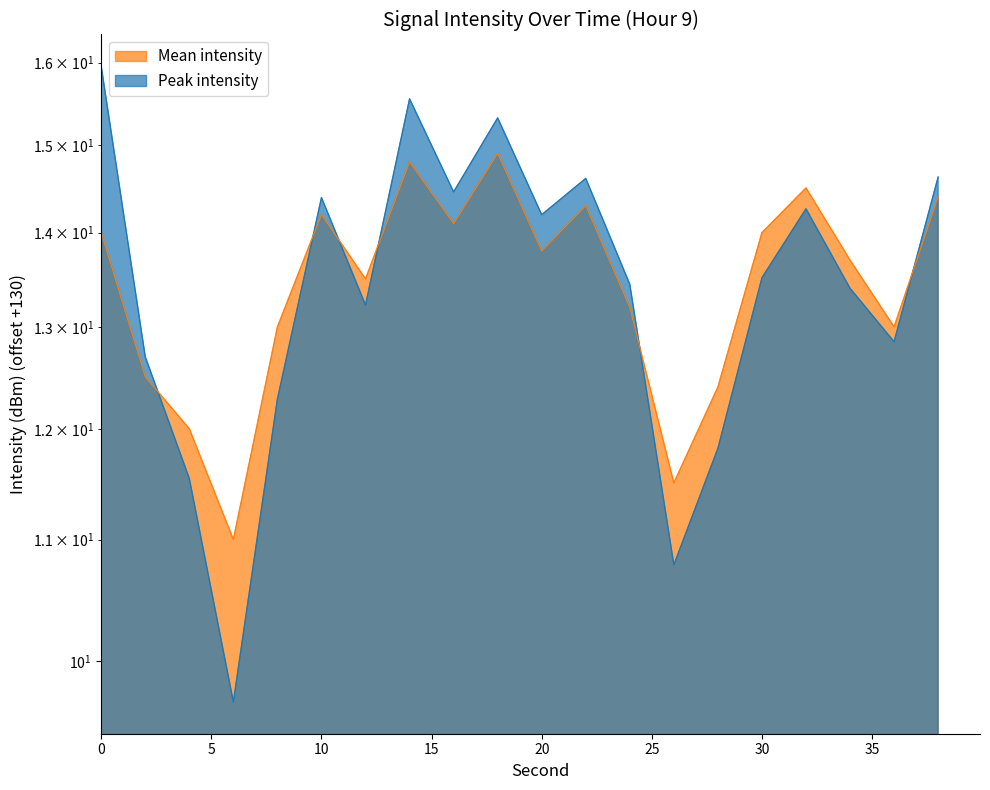

Does the chart display data point markers on the line(s)?

No